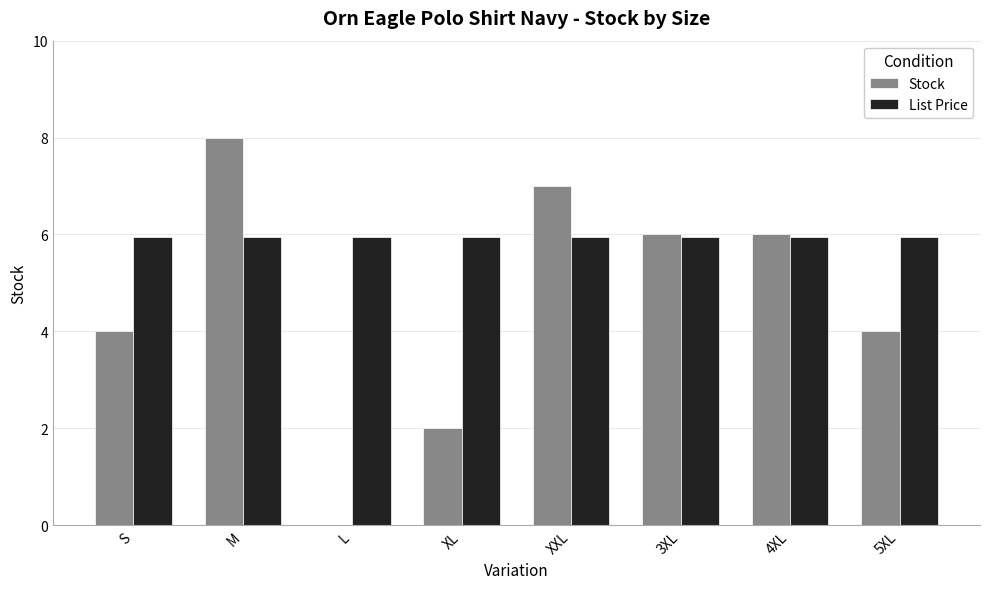

Are the bars grouped side by side (vs. stacked)?

Yes